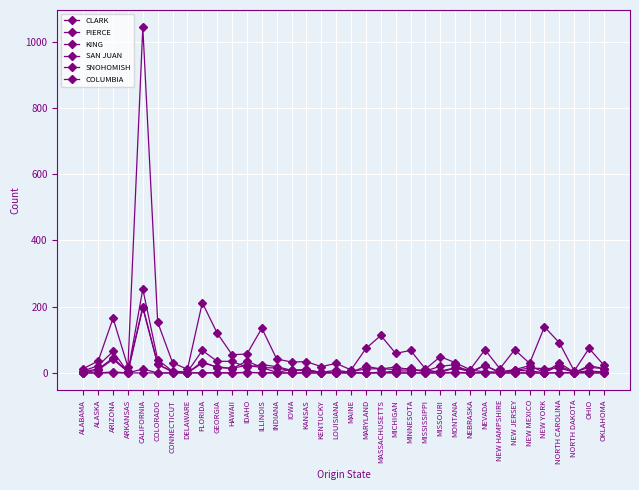

Rank the series by their maximum value, from highest to lowest.

KING, PIERCE, SNOHOMISH, CLARK, SAN JUAN, COLUMBIA